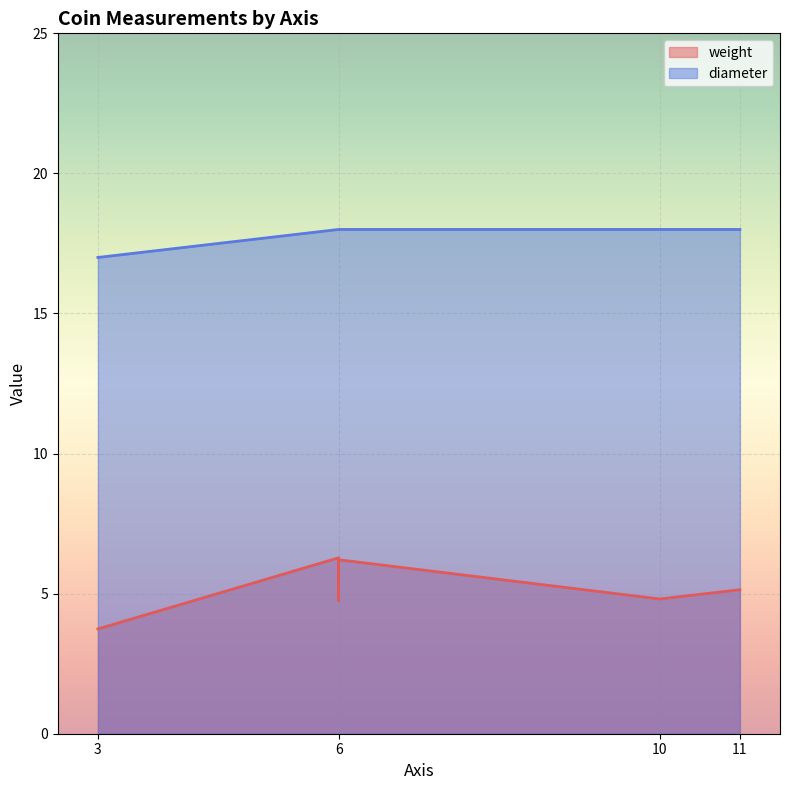

Between 10 and 6, which series saw the biggest shift?

weight